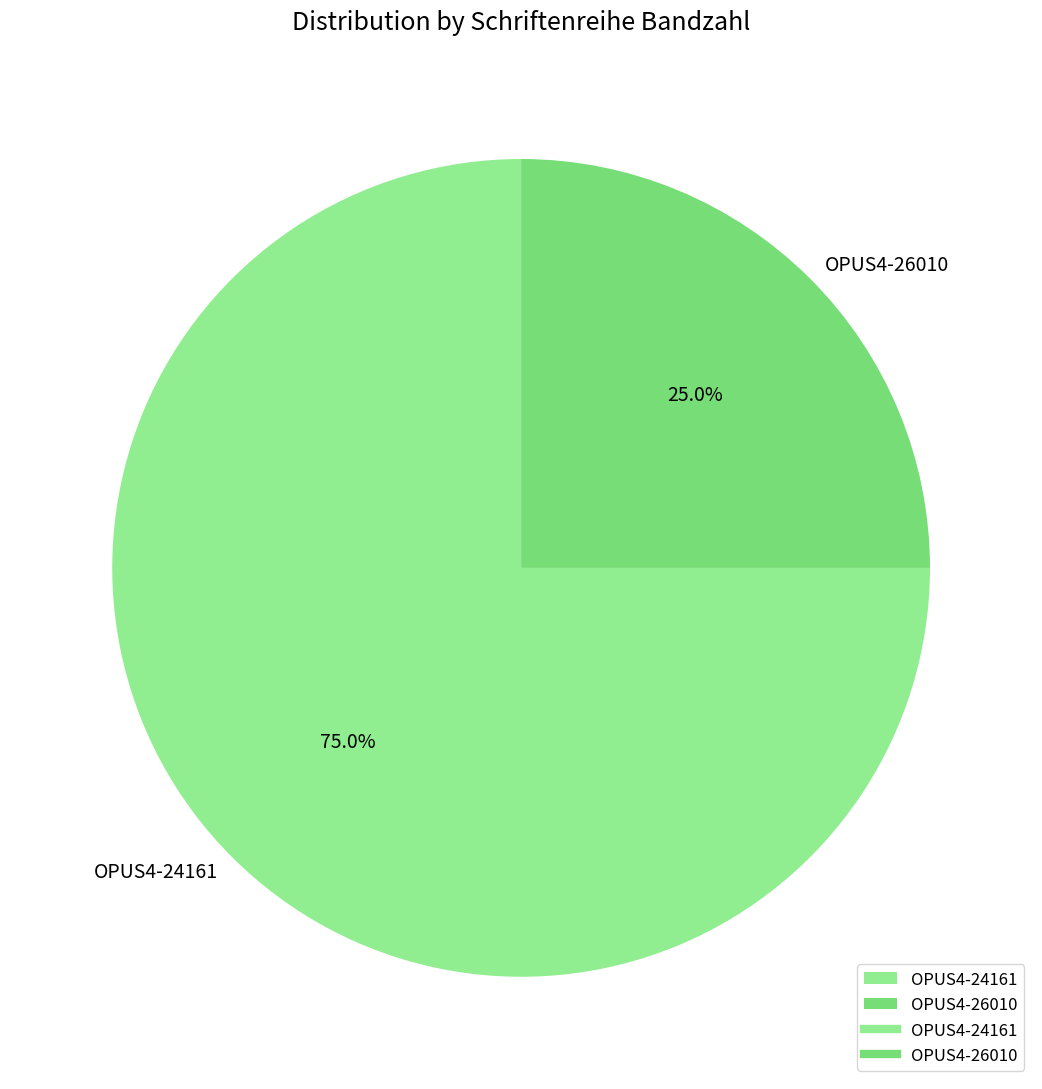

To the nearest percent, what percentage of the pie is OPUS4-24161?

75%